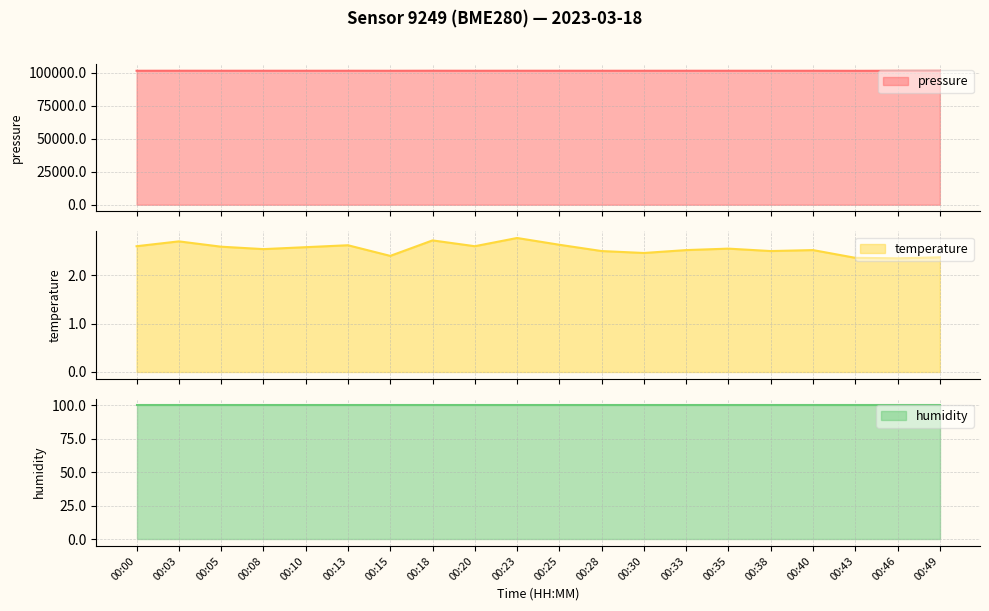

Where is the first local maximum for temperature?

00:03